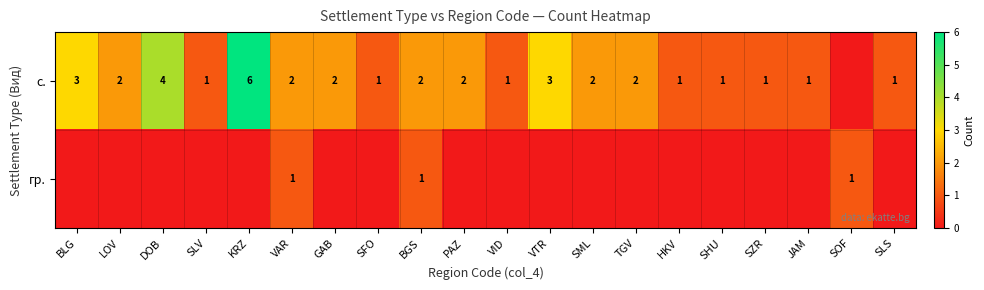

How many data points does each series have?

20